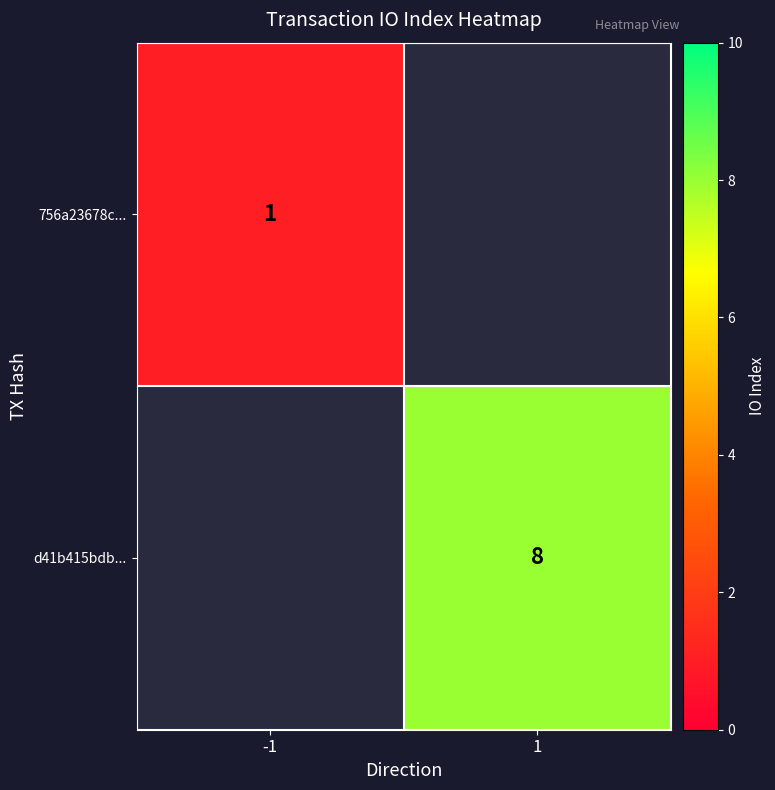

Is the value of 756a23678c... at -1 greater than the value of d41b415bdb... at 1?

No